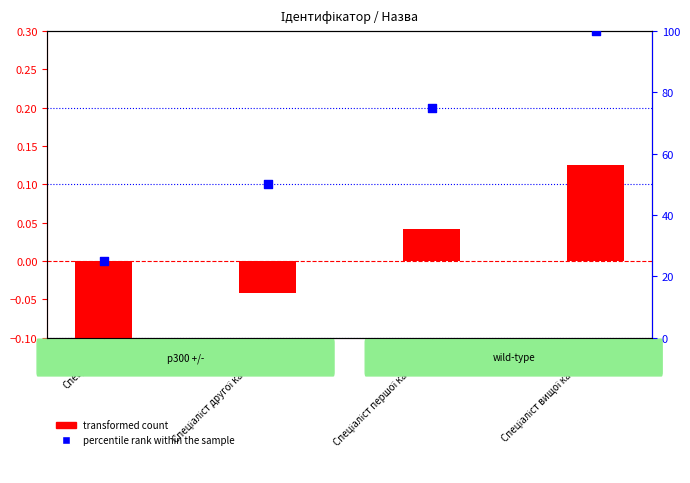

What are all the series names shown in the legend?

transformed count, percentile rank within the sample